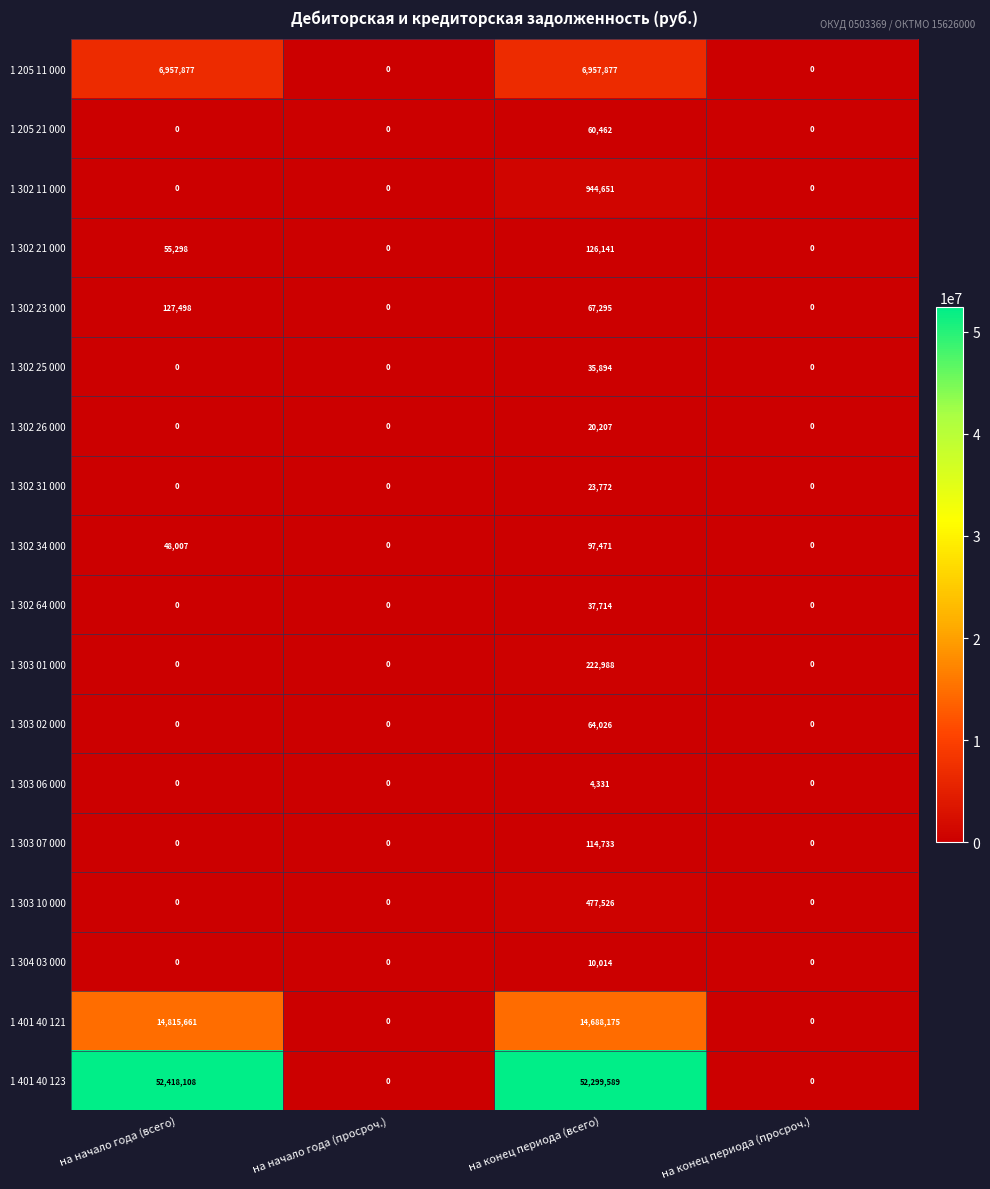

What is the difference between the maximum and second lowest values in the 1 205 11 000 series?

6957877